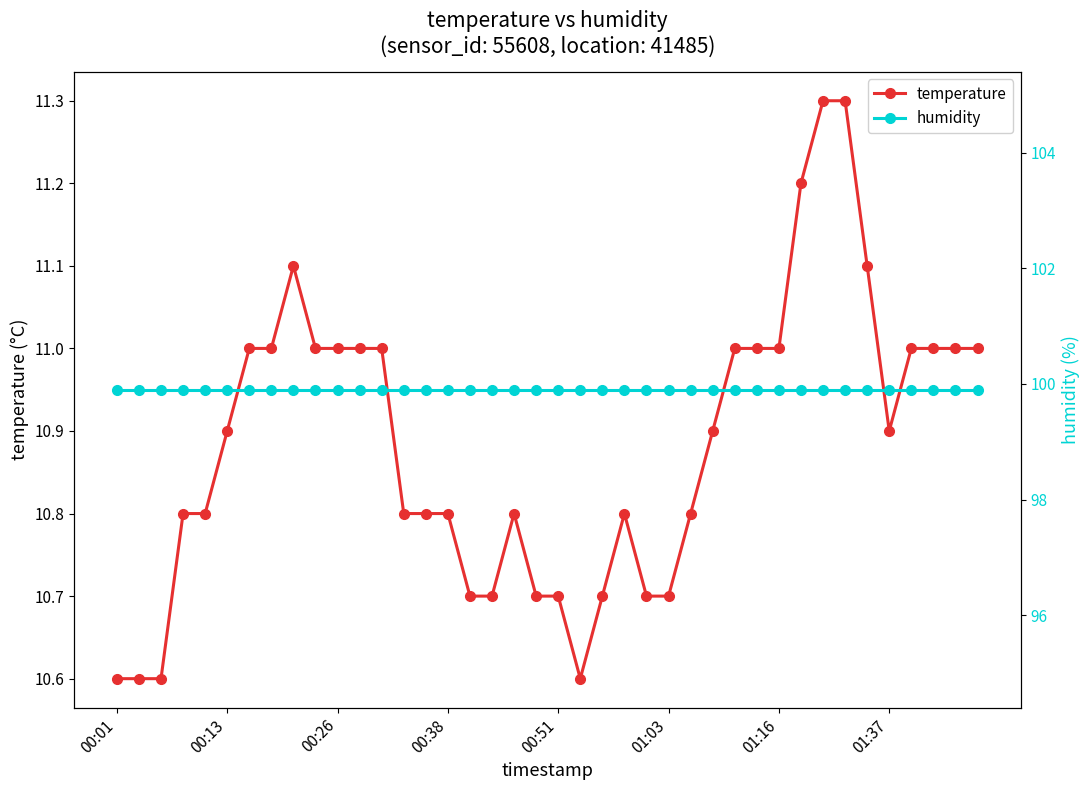

Is it true that temperature equals 10.9 at 00:13?

True